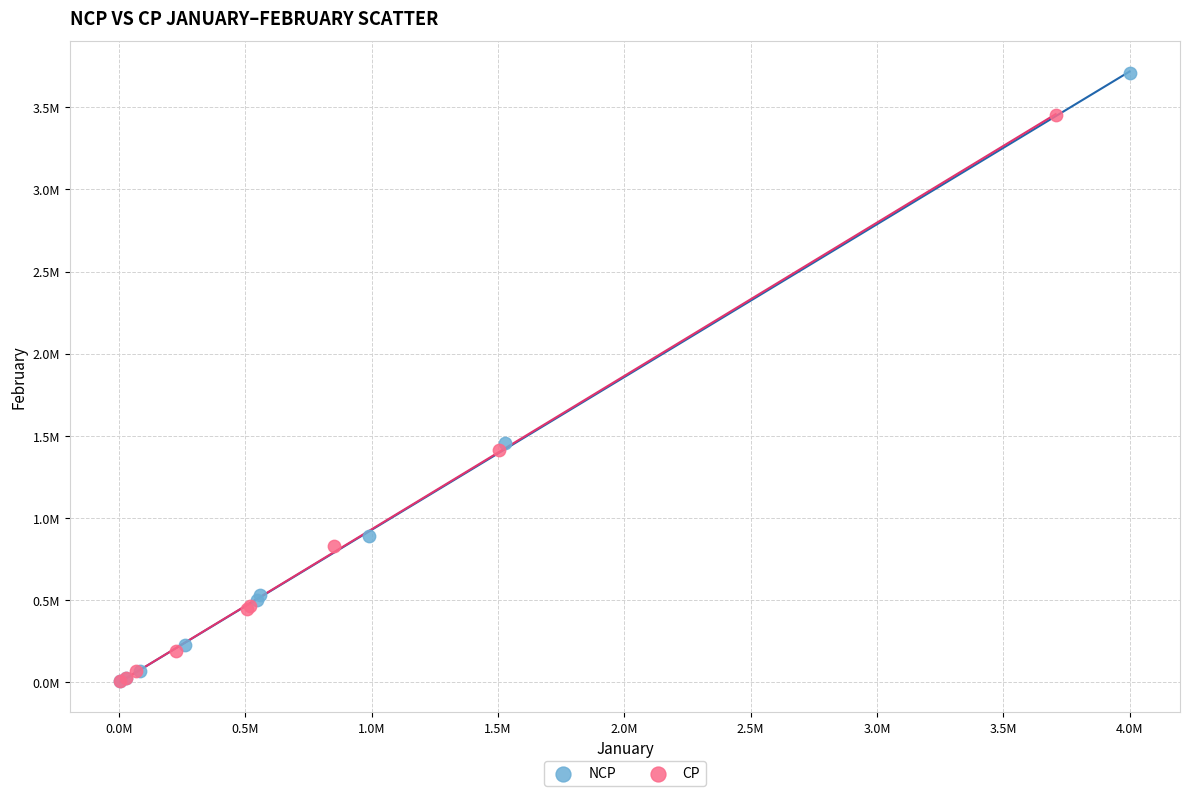

Which series contains the highest Y value?

NCP